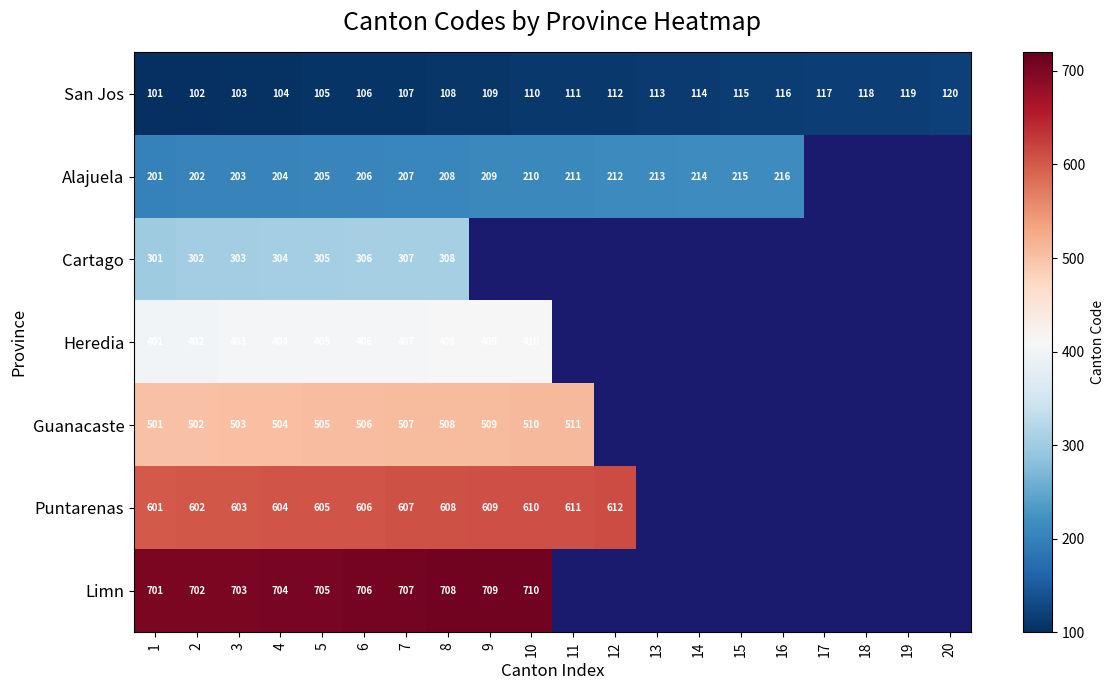

What is the greatest value displayed?

710.0